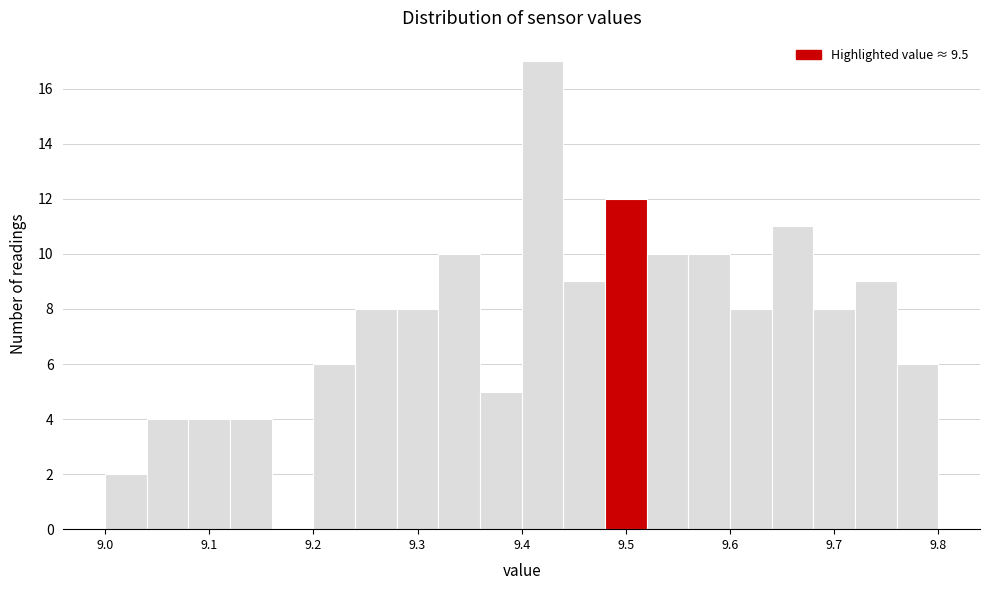

Which range on the x-axis has the tallest bar?

9.40 to 9.44